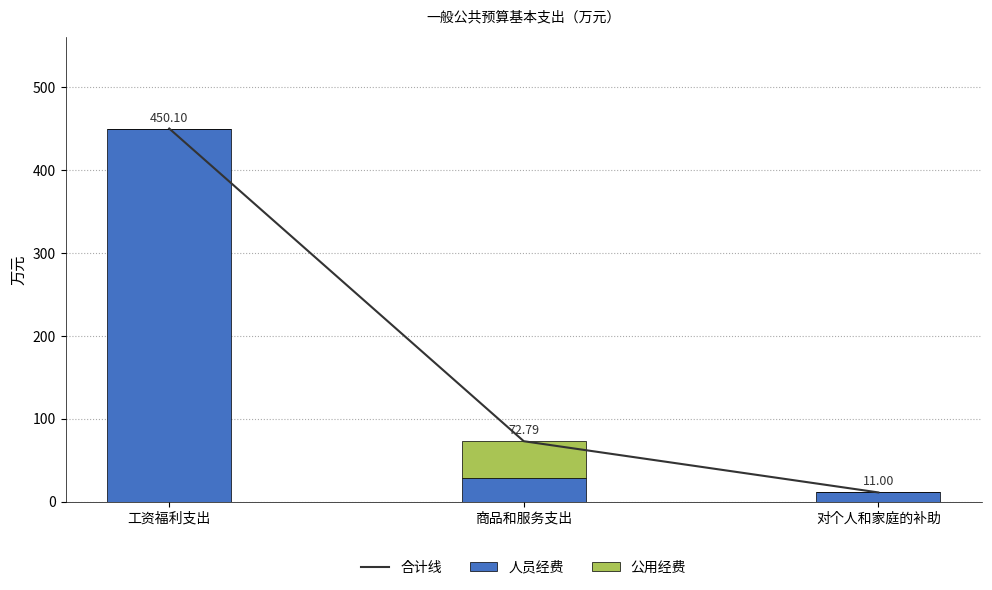

Where is 合计线 nearest to the value 230?

商品和服务支出